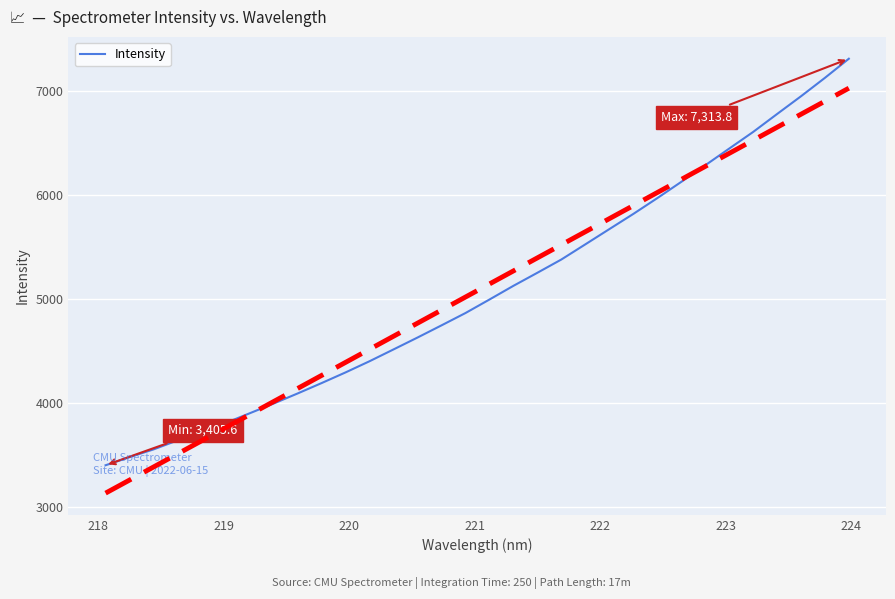

True or false: there are more than 0 points higher than both neighbors.

False